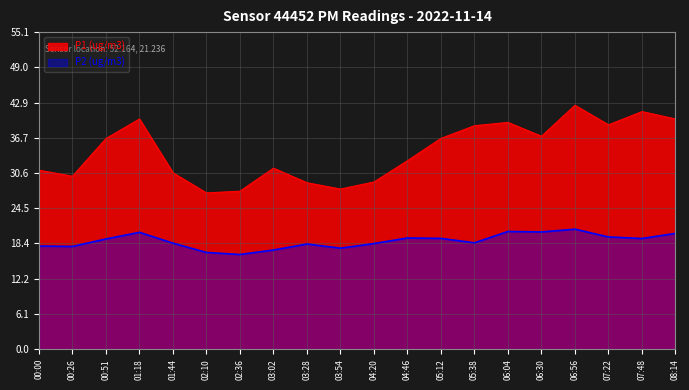

Reading left to right, what are all the values shown in this chart?

P1: 00:00=31.1	00:26=30.1	00:51=36.6	01:18=40.0	01:44=30.6	02:10=27.1	02:36=27.4	03:02=31.4	03:28=28.9	03:54=27.8	04:20=29.1	04:46=32.8	05:12=36.6	05:38=38.8	06:04=39.4	06:30=37.0	06:56=42.4	07:22=39.0	07:48=41.3	08:14=40.0
P2: 00:00=17.9	00:26=17.9	00:51=19.1	01:18=20.3	01:44=18.4	02:10=16.8	02:36=16.4	03:02=17.2	03:28=18.3	03:54=17.6	04:20=18.4	04:46=19.3	05:12=19.2	05:38=18.5	06:04=20.4	06:30=20.4	06:56=20.9	07:22=19.5	07:48=19.2	08:14=20.1